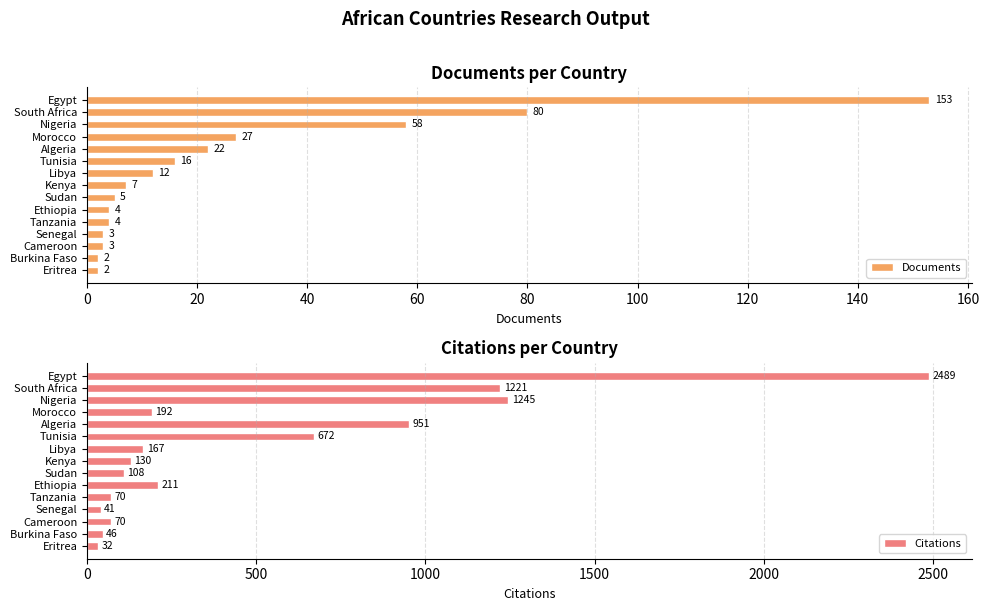

The value of Citations at Libya is 167. True or false?

True